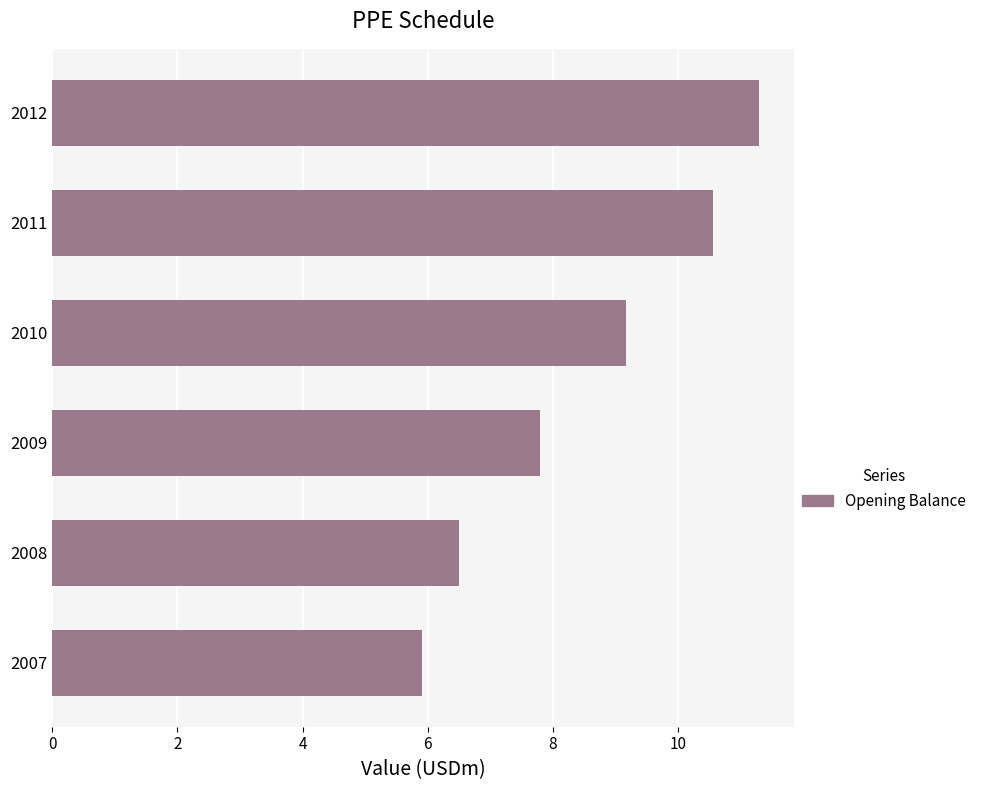

What is the average value?

8.5